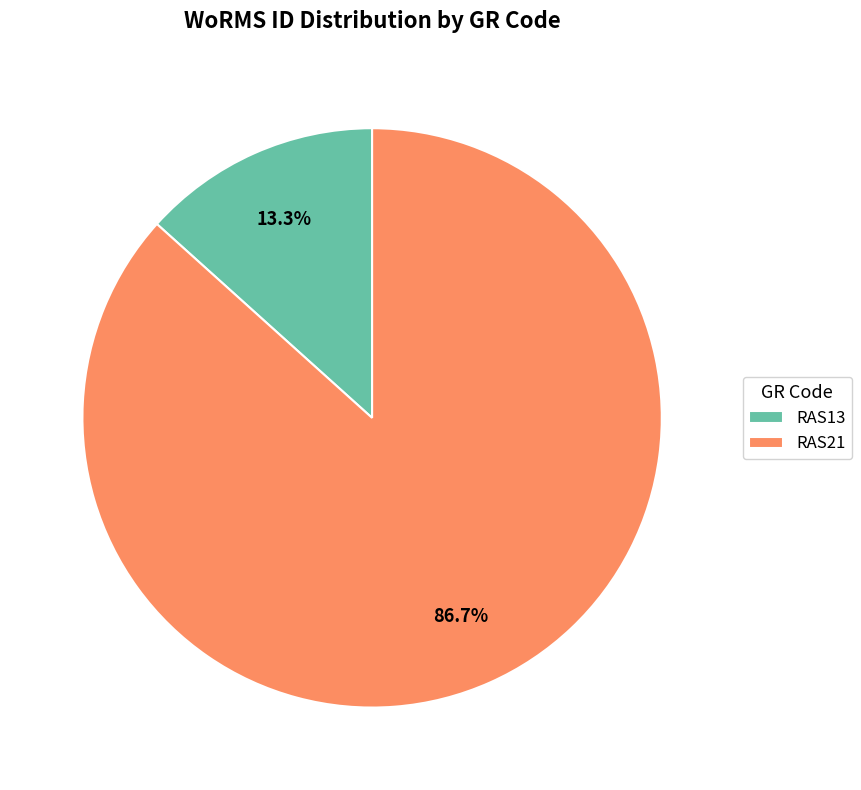

Which slice is the largest?

RAS21